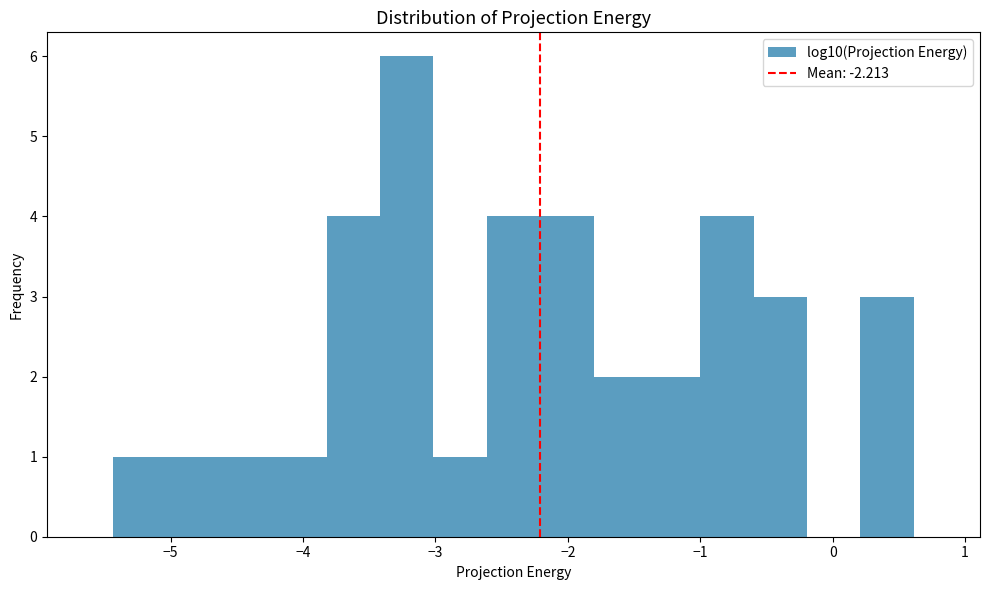

Reading left to right, list every bar in this chart as the range it spans on the x-axis followed by its height. Neither the bar edges nor the heights are printed on the chart, so give them approximately, as read against the axes.

-5.4 to -5.0: 1
-5.0 to -4.6: 1
-4.6 to -4.2: 1
-4.2 to -3.8: 1
-3.8 to -3.4: 4
-3.4 to -3.0: 6
-3.0 to -2.6: 1
-2.6 to -2.2: 4
-2.2 to -1.8: 4
-1.8 to -1.4: 2
-1.4 to -1.0: 2
-1.0 to -0.6: 4
-0.6 to -0.2: 3
-0.2 to 0.2: 0
0.2 to 0.6: 3